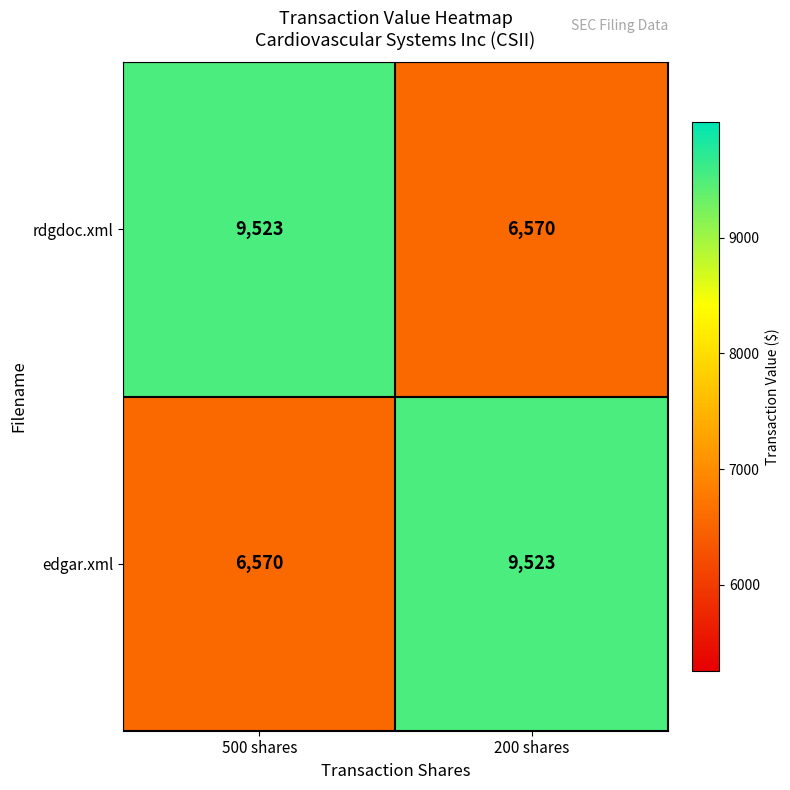

What is the spread (max minus min) of values at 200 shares?

2953